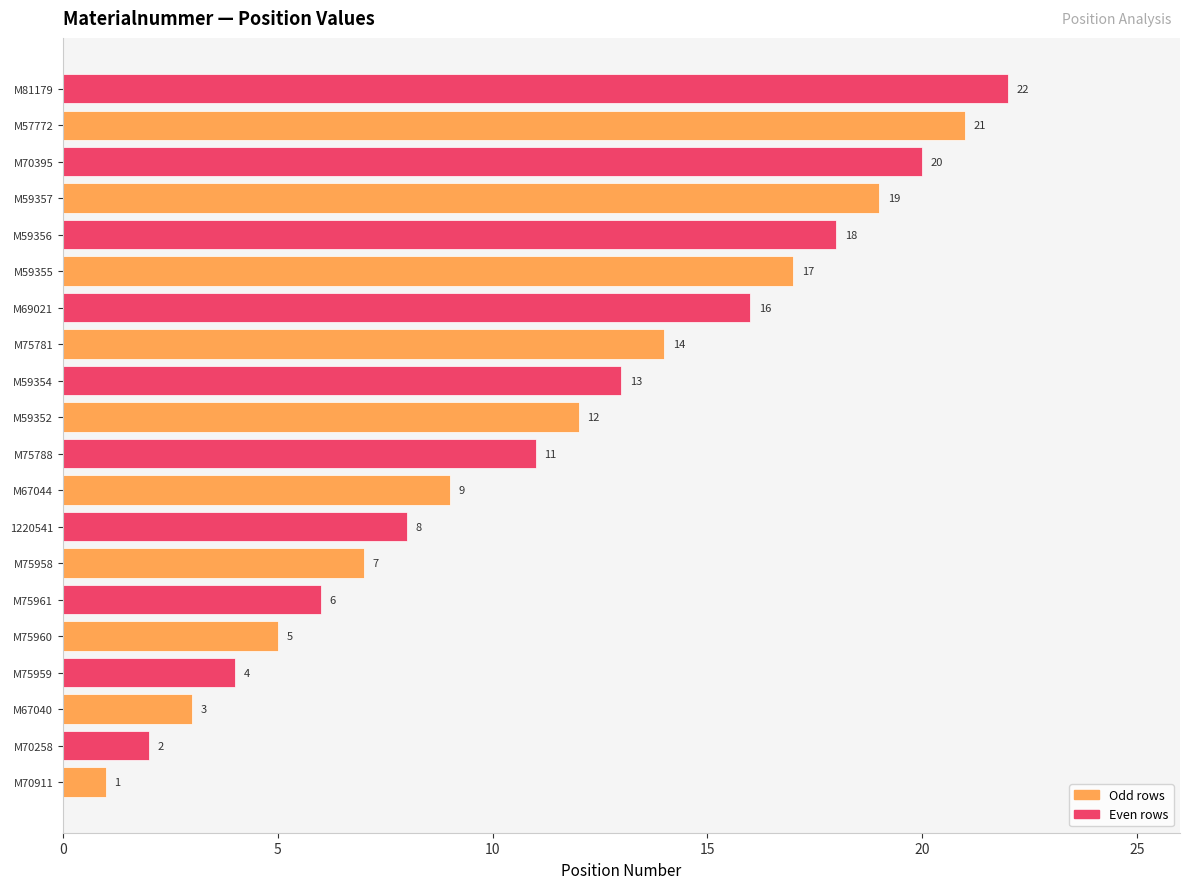

What is the average value?

11